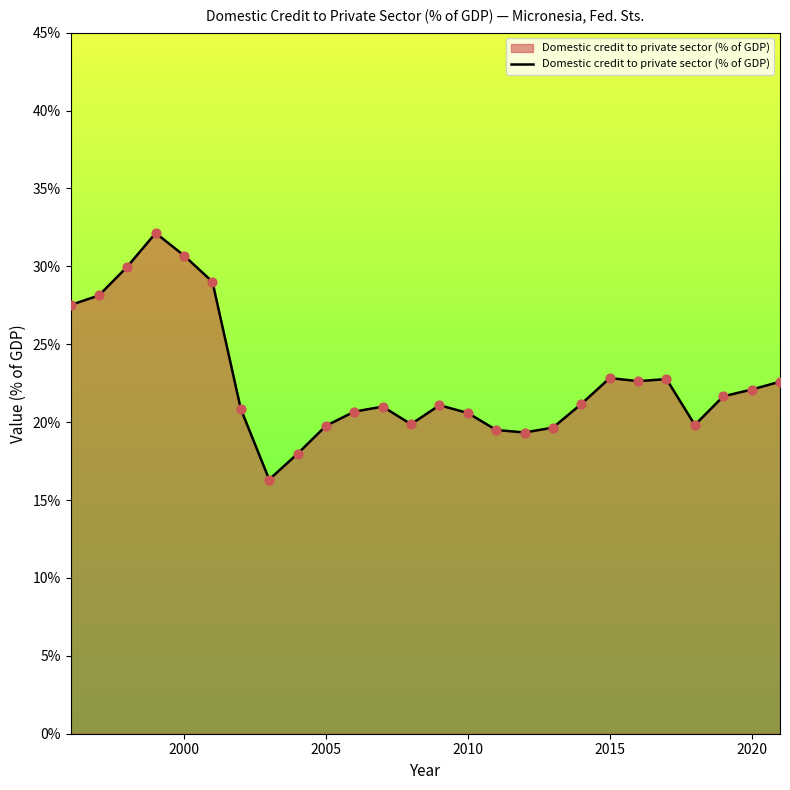

What is the difference between the maximum and minimum values?

15.8